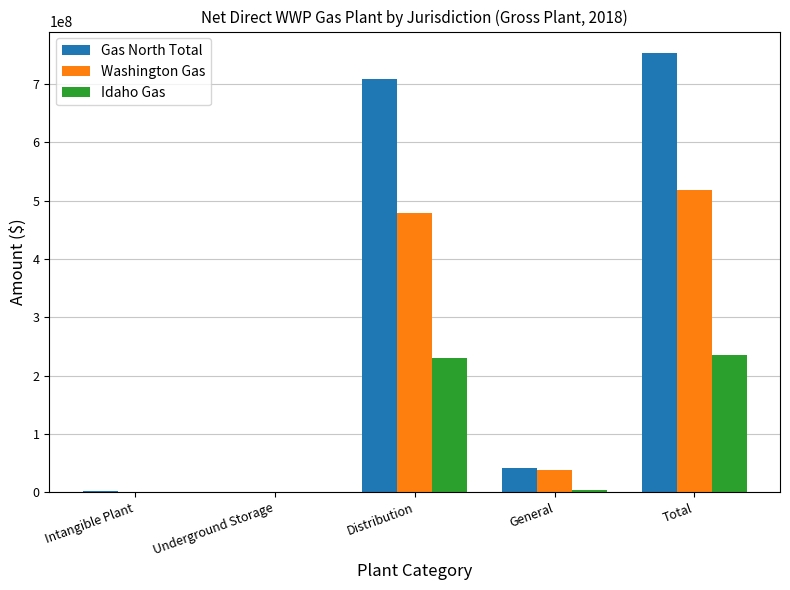

How many groups of bars are there?

5